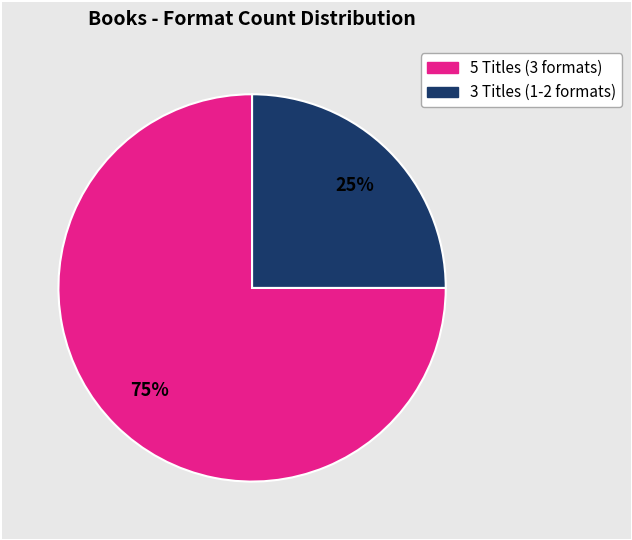

Is there a majority slice in this chart?

Yes